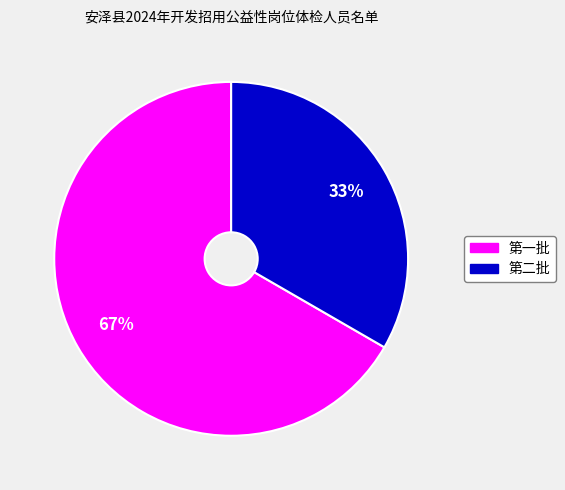

To the nearest percent, what portion does 第一批 represent?

67%